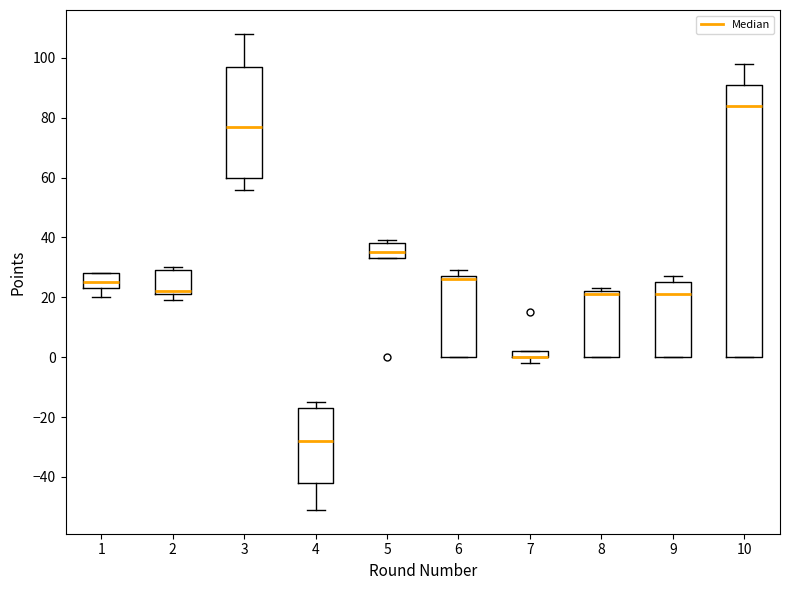

Where is the lower edge of the box at x = 6 on the y-axis? The values are not printed on the chart, so give them approximately, as read against the axis.

0